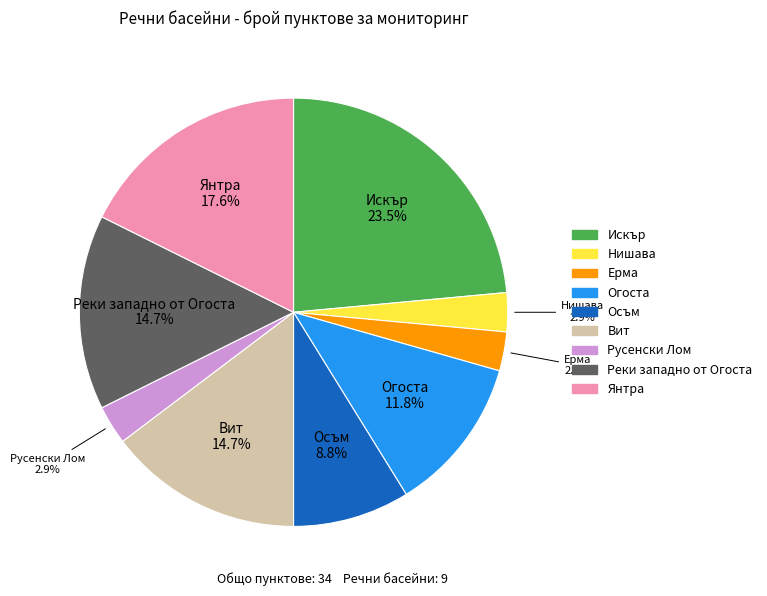

Is there a majority slice in this chart?

No